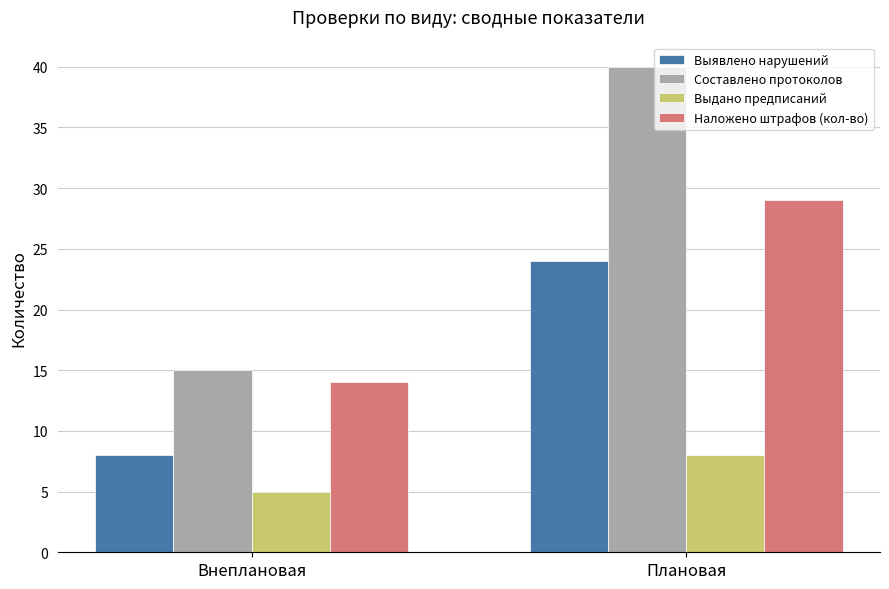

At which label is Наложено штрафов (кол-во) closest to 21?

Внеплановая